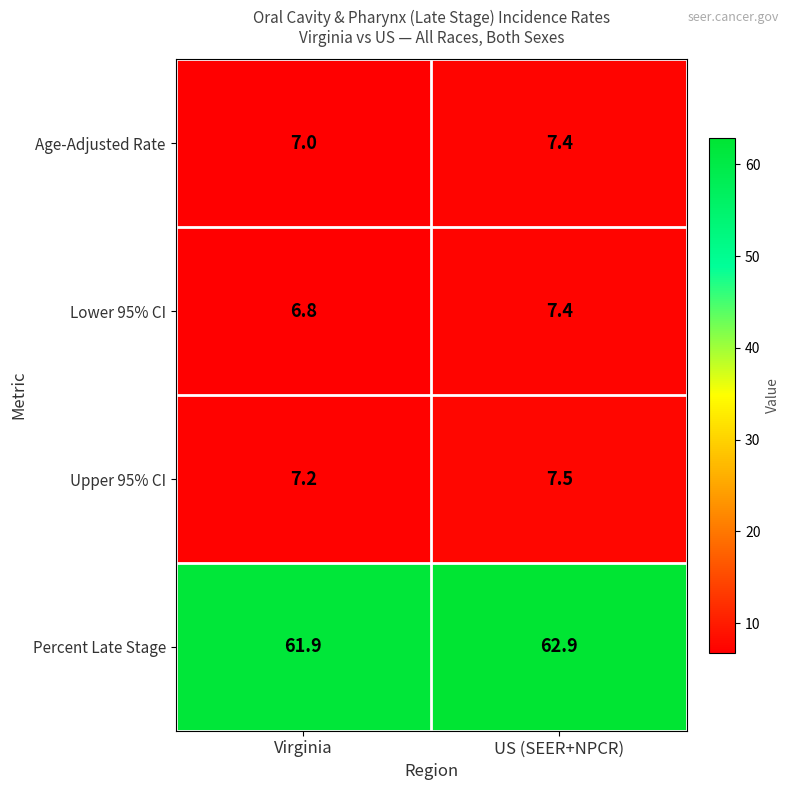

True or false: Lower 95% CI has a value of 7.4 at US (SEER+NPCR).

True